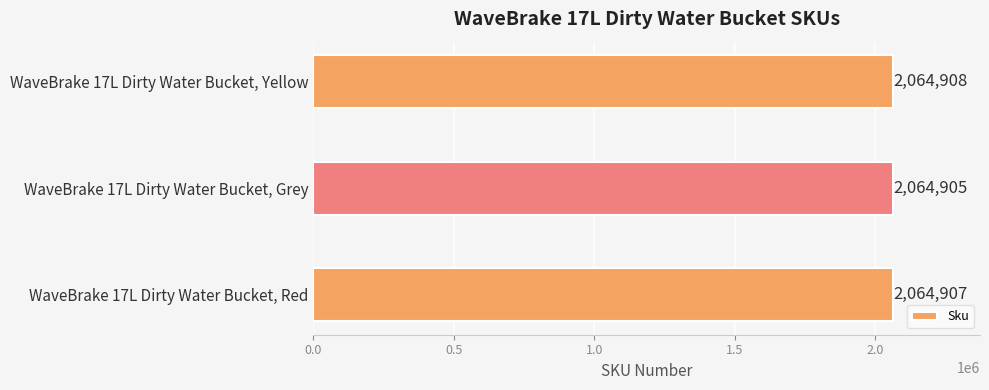

What is the greatest value displayed?

2064908